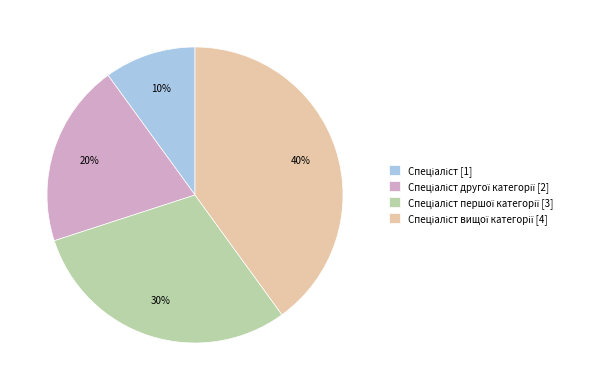

Does any single category account for the majority?

No